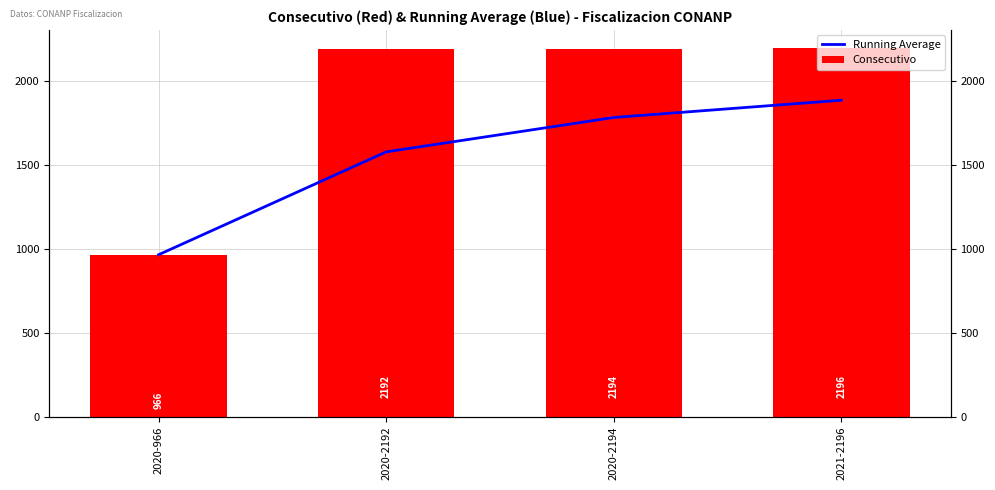

How many bars are there in total?

8